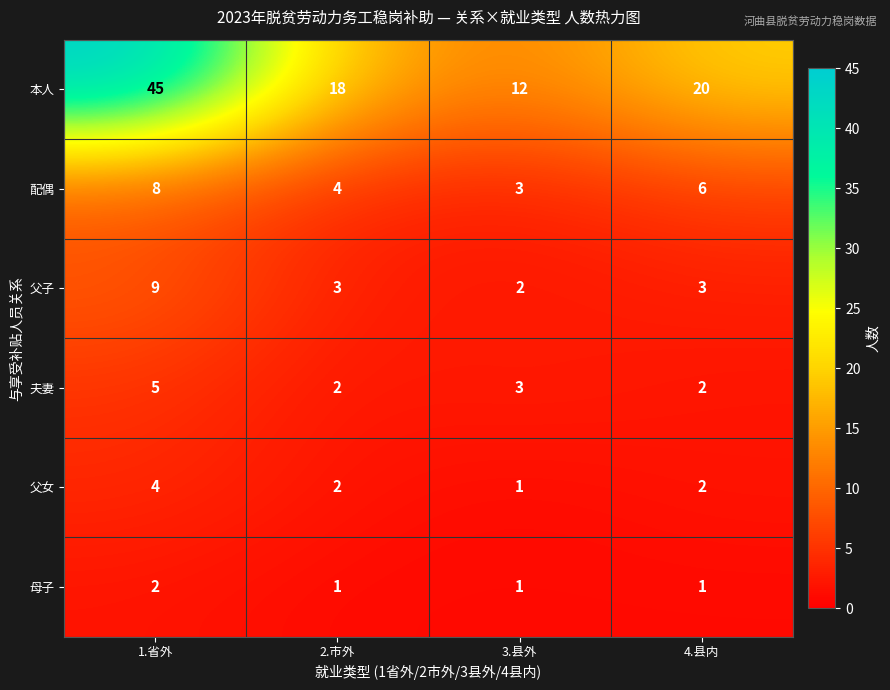

Reading left to right, what are all the values shown in this chart?

本人: 1.省外=45	2.市外=18	3.县外=12	4.县内=20
配偶: 1.省外=8	2.市外=4	3.县外=3	4.县内=6
父子: 1.省外=9	2.市外=3	3.县外=2	4.县内=3
夫妻: 1.省外=5	2.市外=2	3.县外=3	4.县内=2
父女: 1.省外=4	2.市外=2	3.县外=1	4.县内=2
母子: 1.省外=2	2.市外=1	3.县外=1	4.县内=1